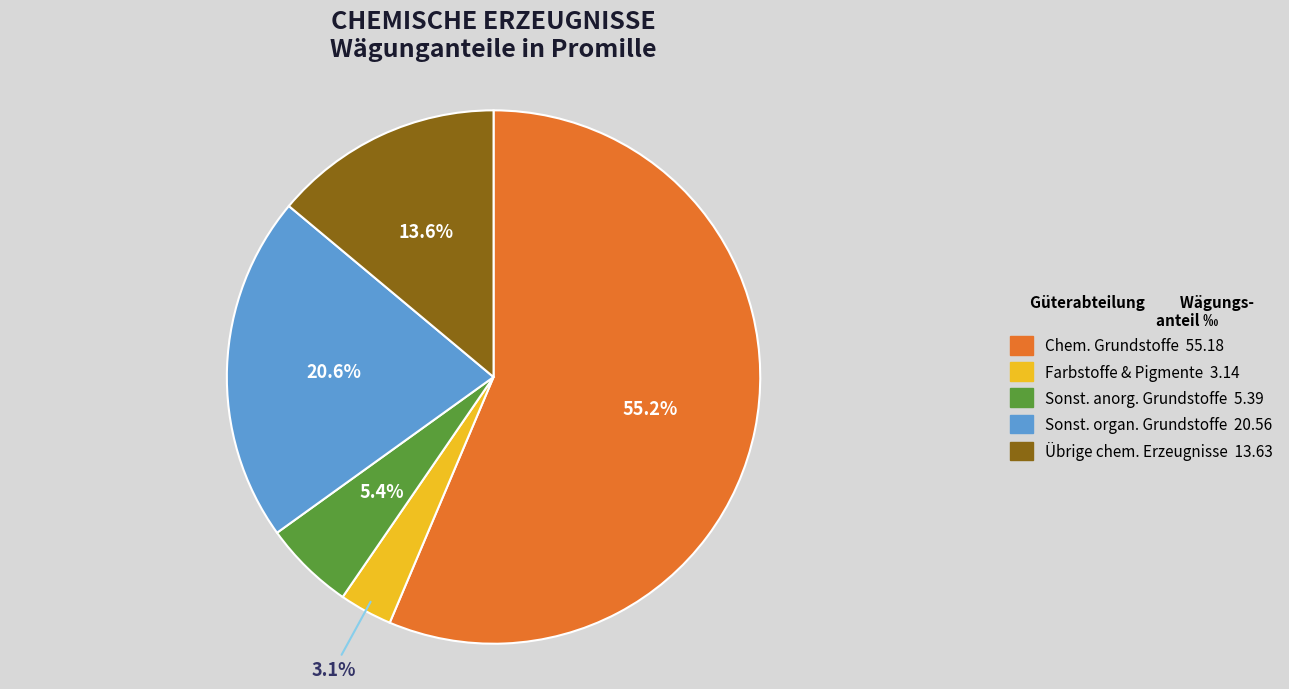

Is the sum of Chemische Erzeugnisse (gesamt) and Chemische Grundstoffe u.ä. greater than half?

Yes